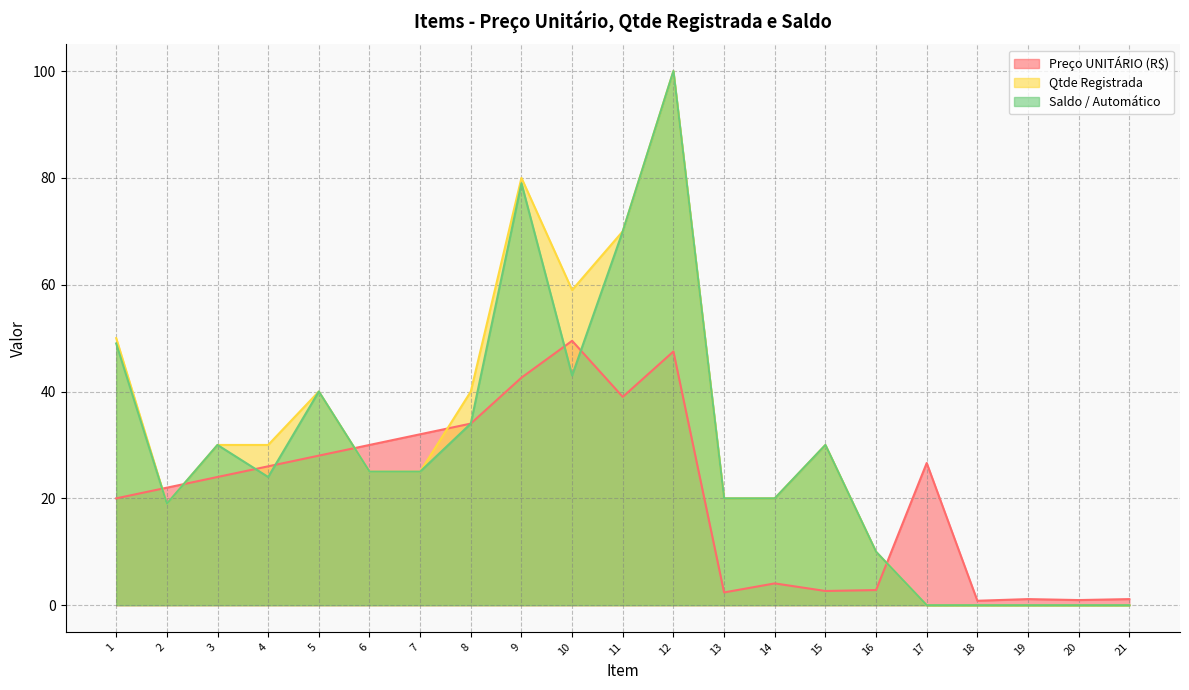

What is the difference between the maximum and minimum values in the Saldo / Automático series?

100.0